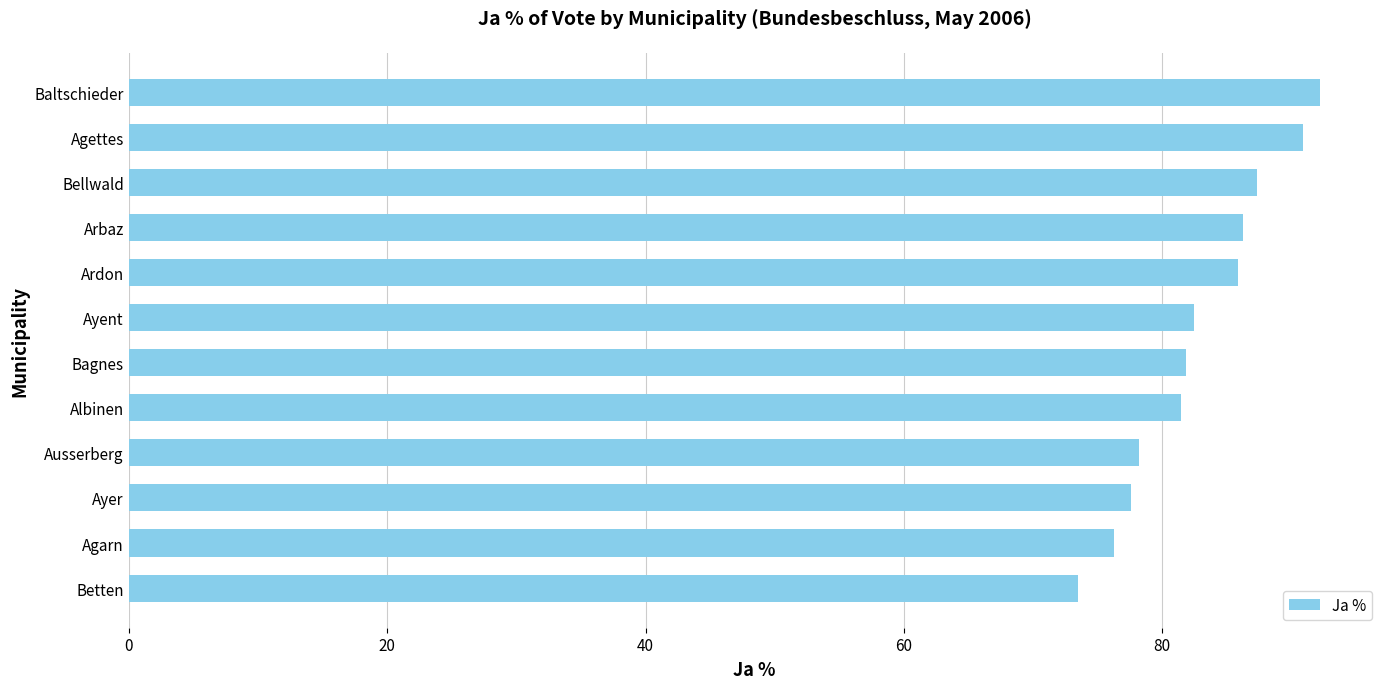

What is the approximate value at Baltschieder?

92.2